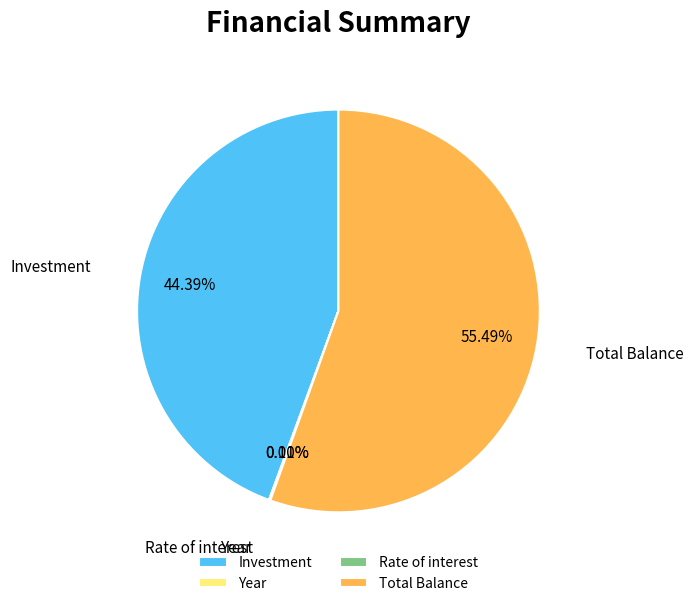

What percentage is the Total Balance slice, to the nearest percent?

55%